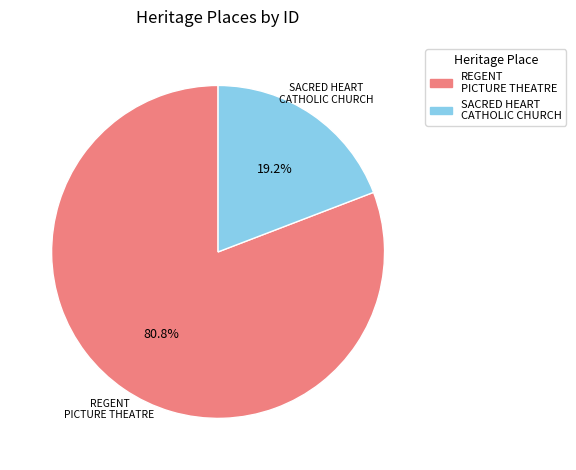

Is there a majority slice in this chart?

Yes